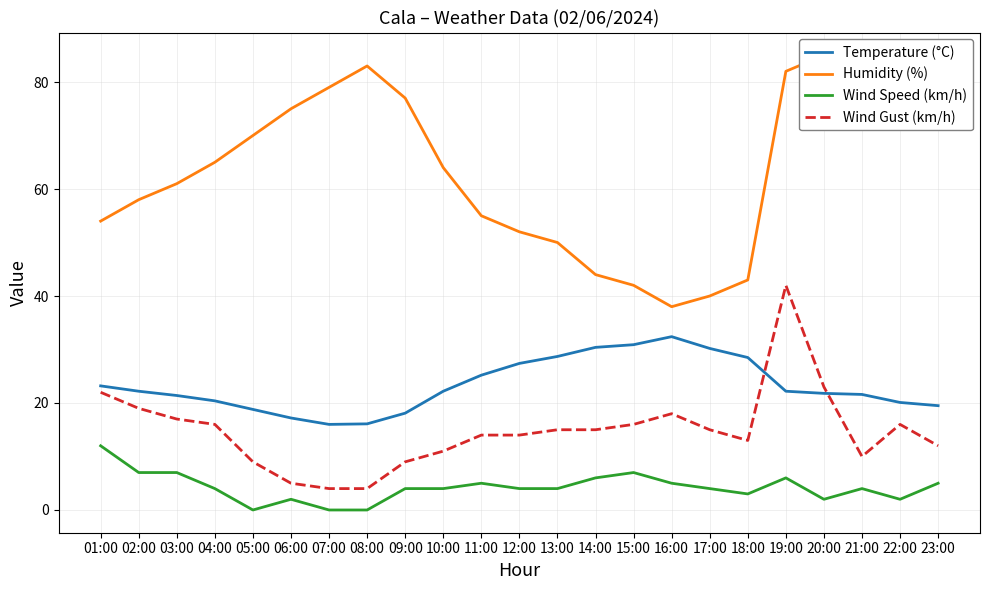

Which series changed the most between 07:00 and 09:00?

Wind Gust (km/h)